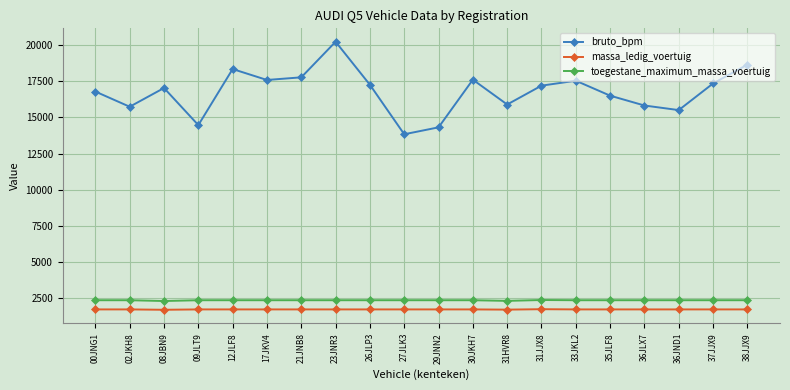

Which category has the highest value across all series?

23JNR3